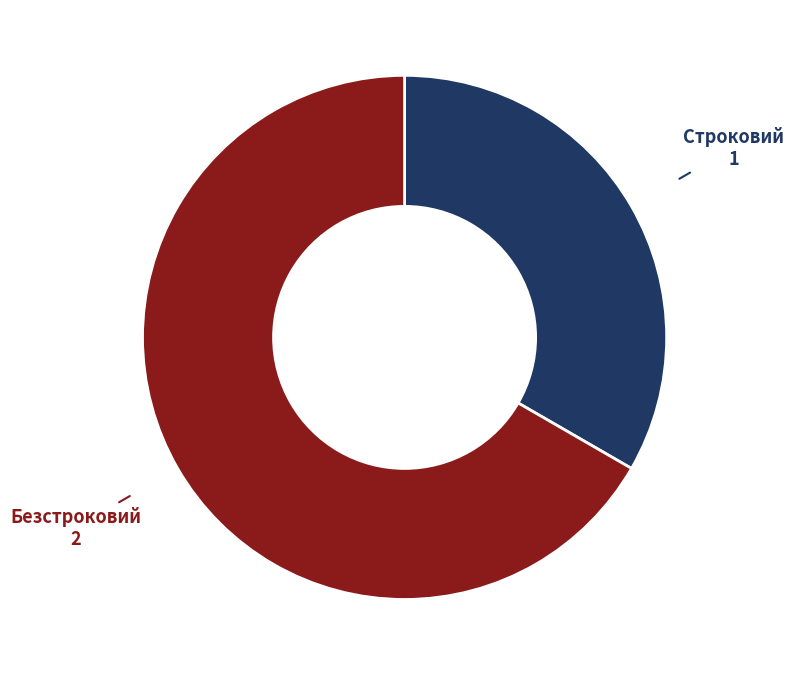

Does any single category account for the majority?

Yes